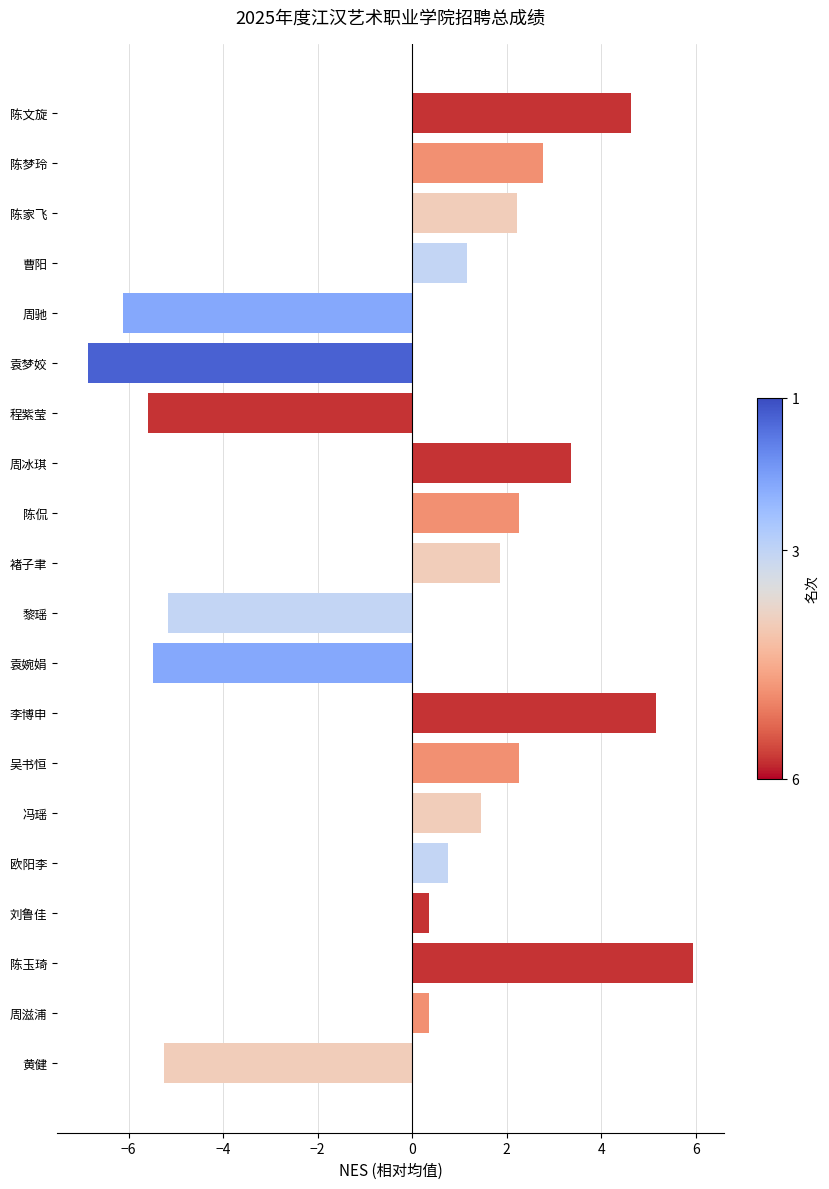

Is it true that the value at 黄健 is -1.8?

False